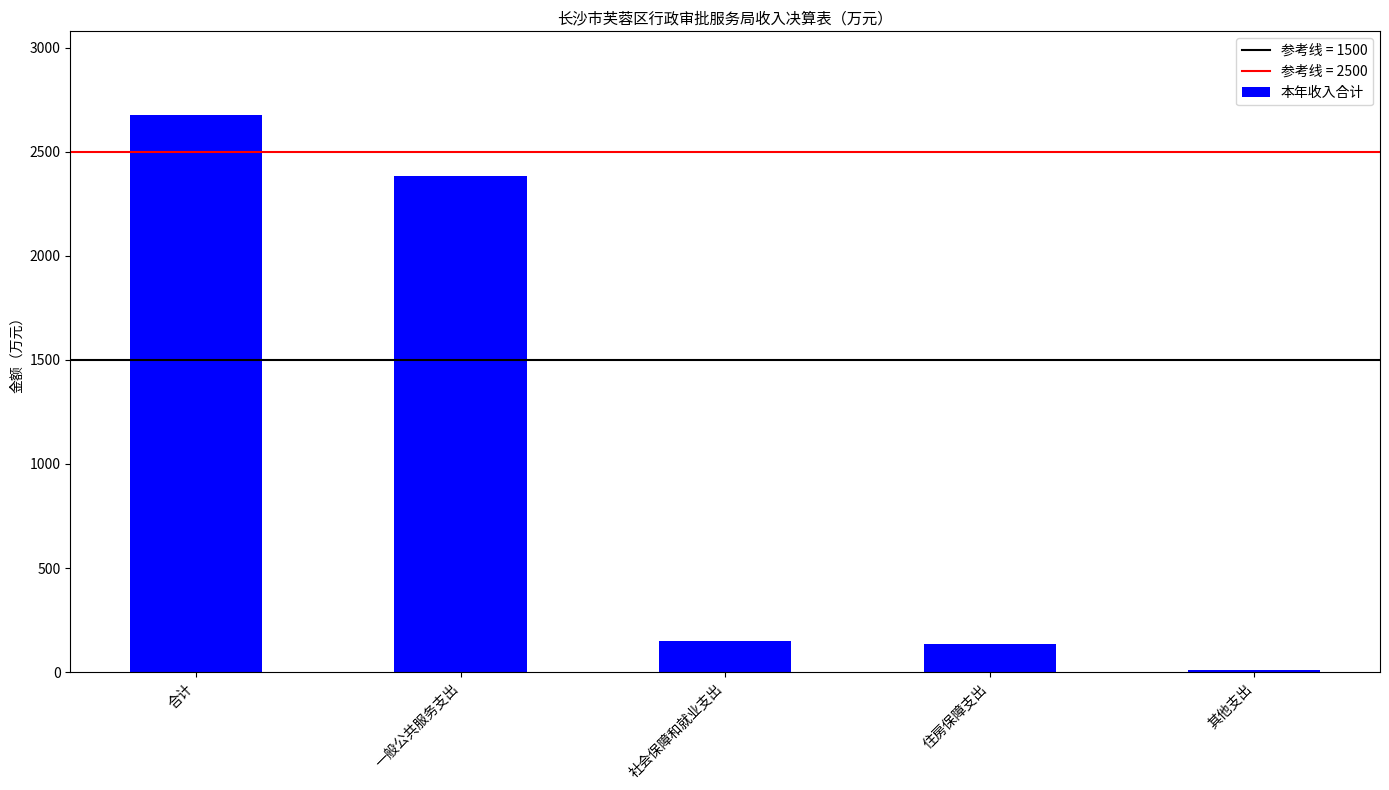

What is the smallest value displayed?

11.4